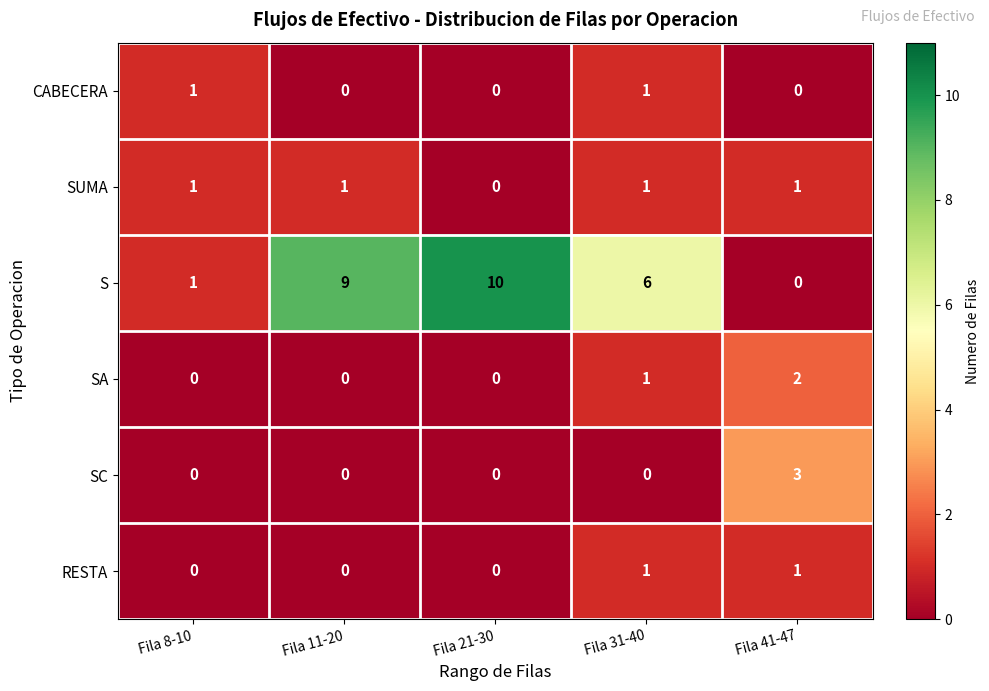

How many values in SC are above zero?

1